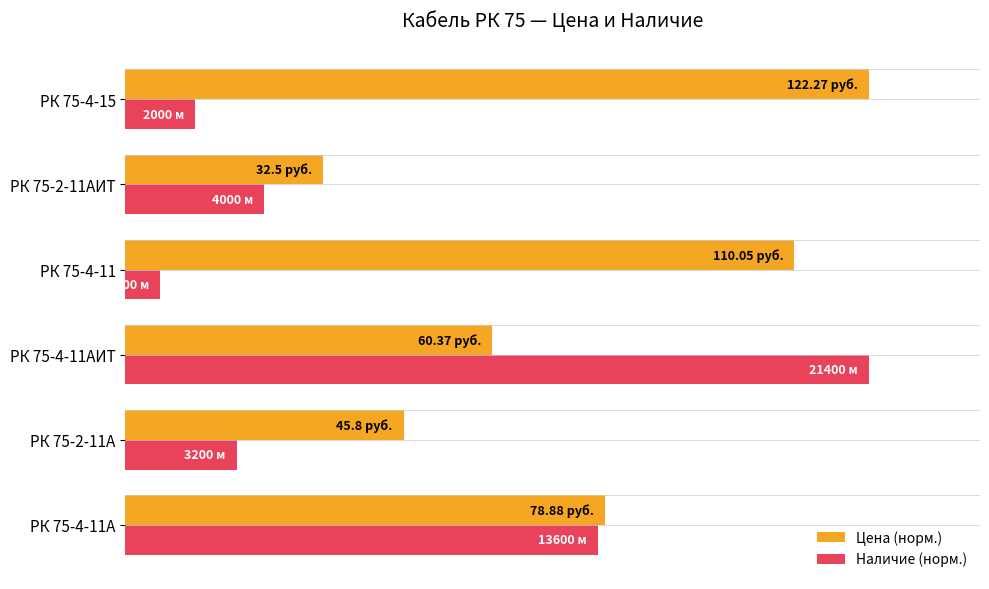

At which label does Цена (норм.) reach its minimum?

РК 75-2-11АИТ